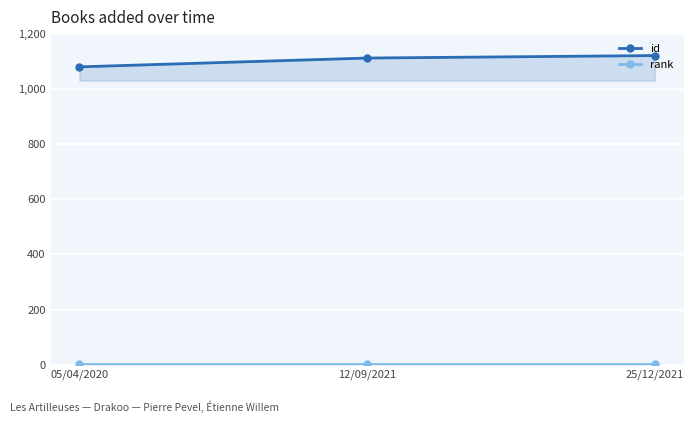

Is it true that rank equals 1 at 05/04/2020?

True